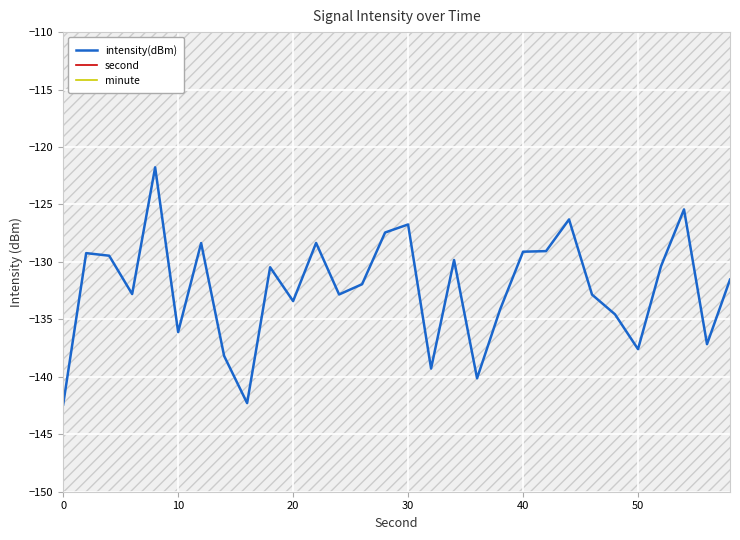

What is the minimum value for intensity(dBm)?

-142.4